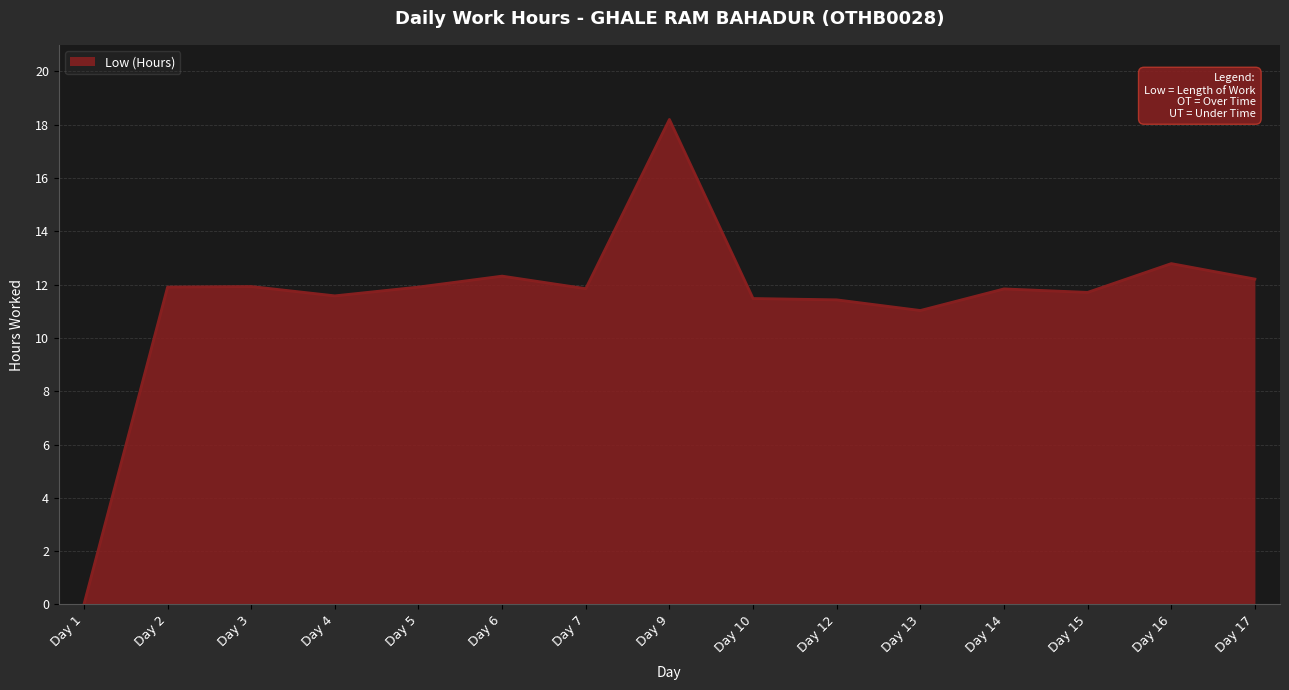

True or false: the data shows 11.8 at Day 7.

True